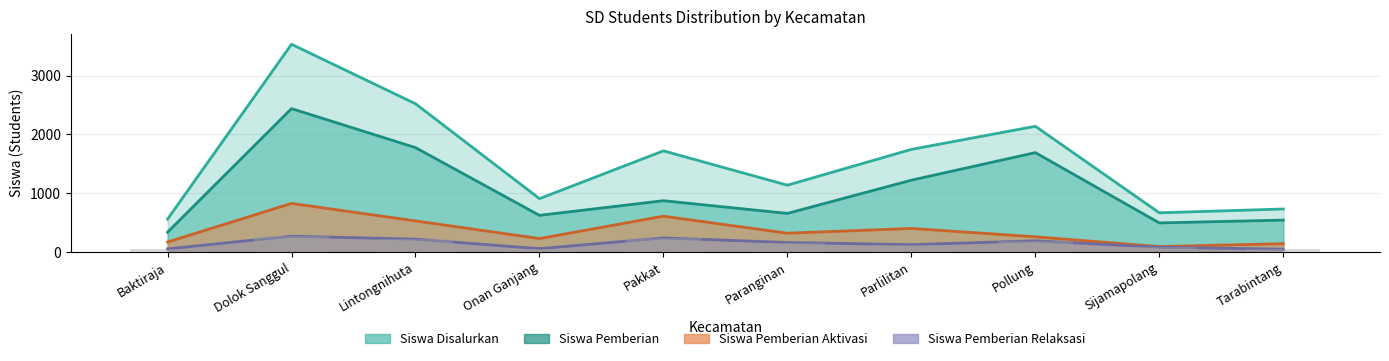

Where is Siswa Pemberian Relaksasi nearest to the value 158?

Paranginan